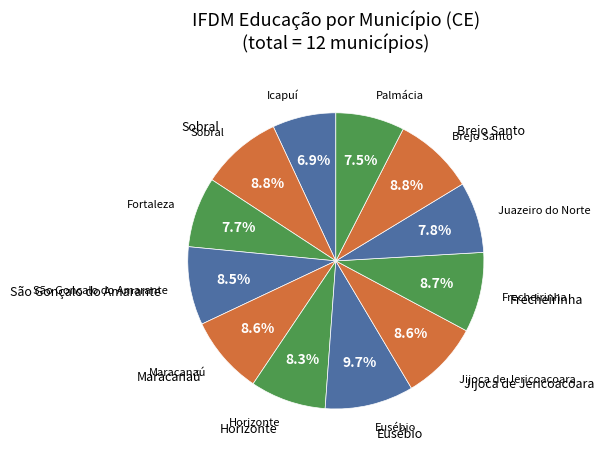

How many slices are in this pie chart?

12